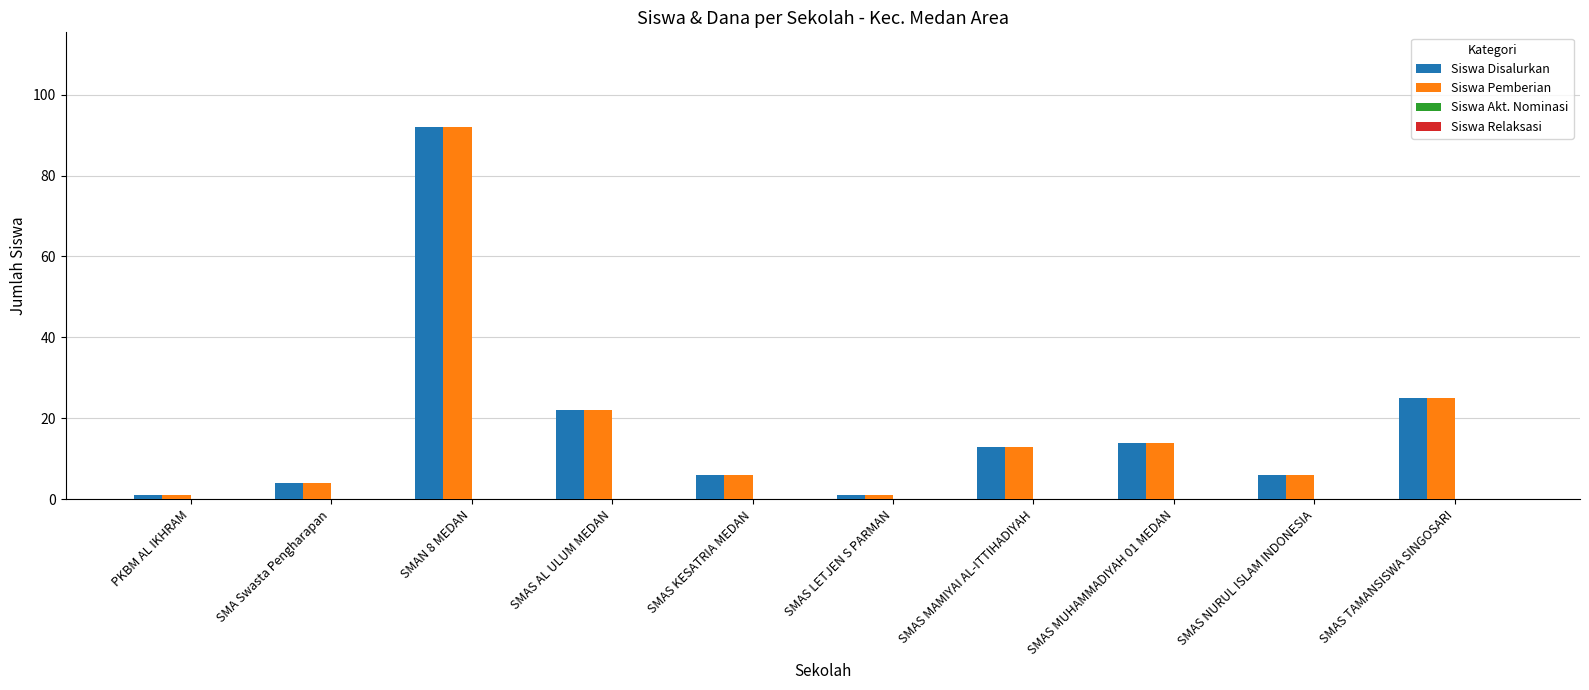

At which category is the sum across all series the highest?

SMAN 8 MEDAN